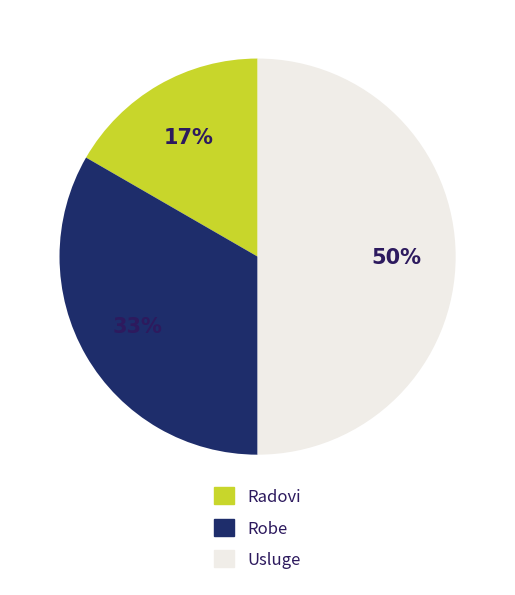

To the nearest percent, what is the average slice percentage?

33%